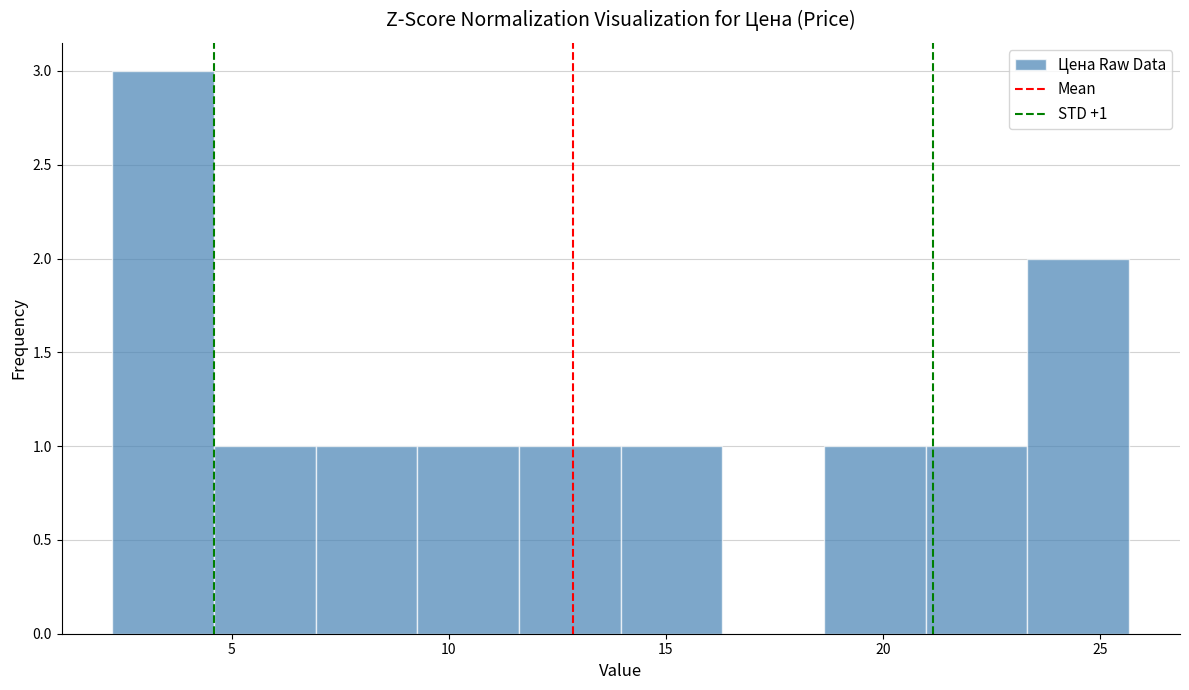

Which range on the x-axis has the tallest bar?

2.5 to 4.5